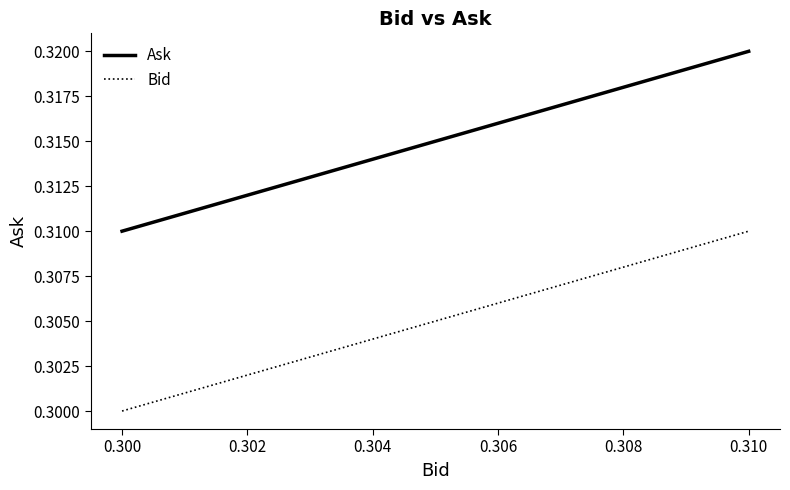

Between 0.310 and 0.300, which is larger?

0.310